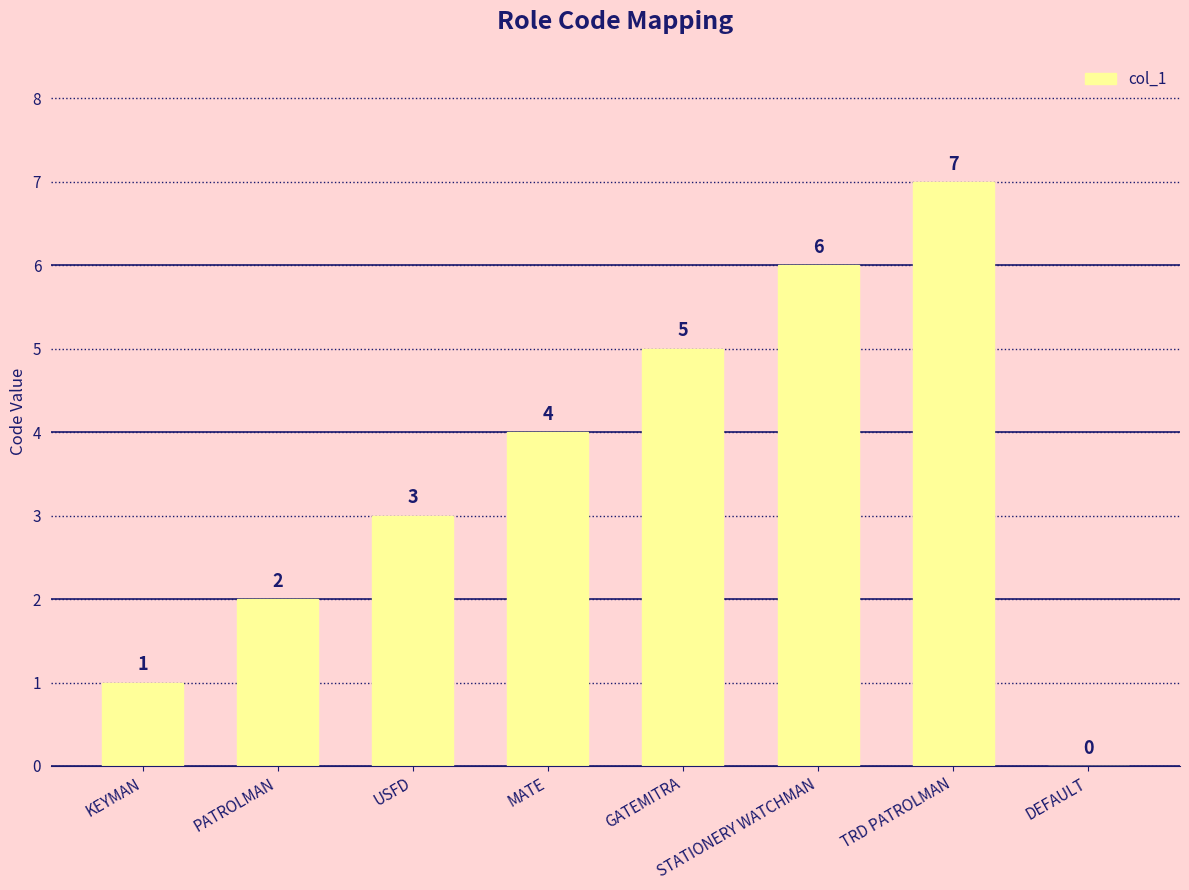

The value at DEFAULT is 0. True or false?

True